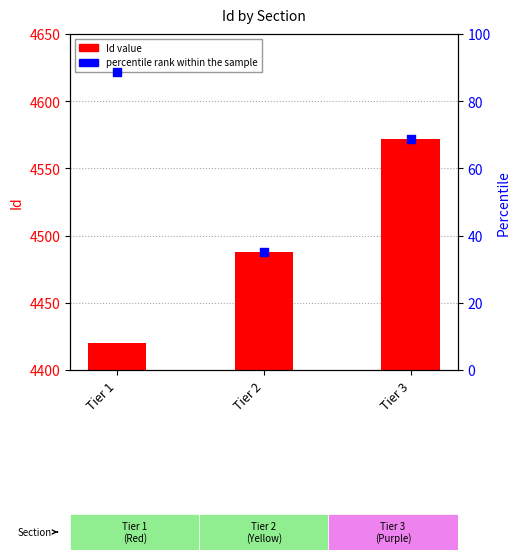

At which category is the sum across all series the highest?

Tier 3